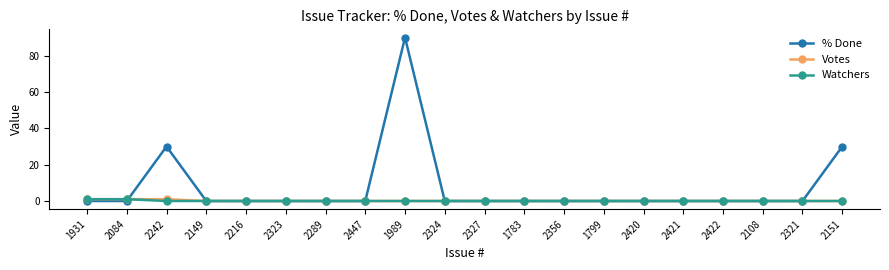

Does the chart have visible grid lines?

No